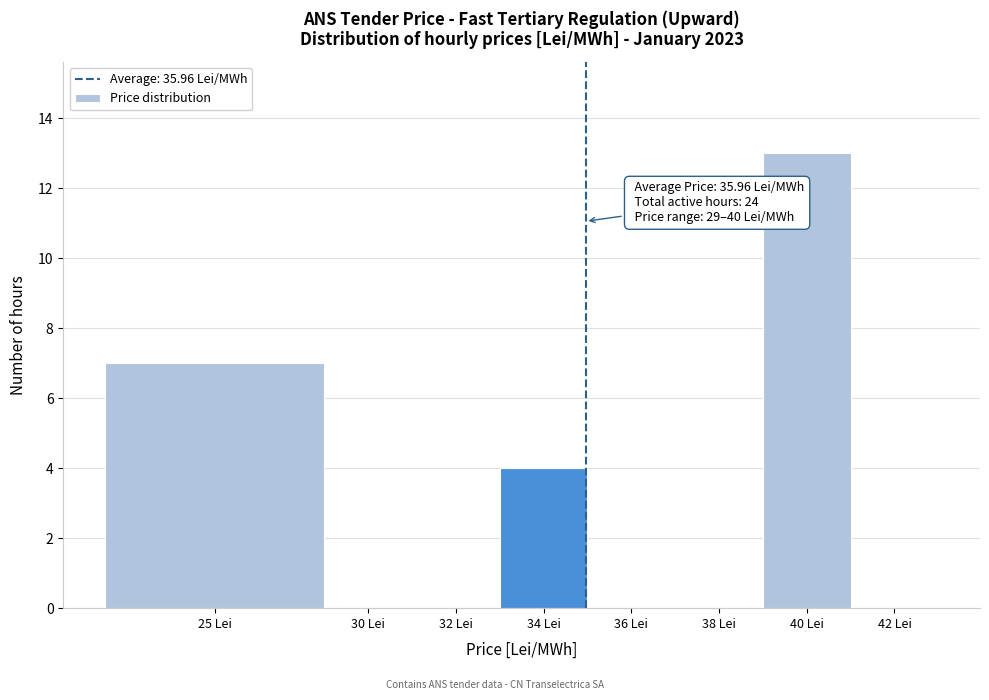

Reading left to right, what are all the values shown in this chart?

25 Lei=7	30 Lei=0	32 Lei=0	34 Lei=4	36 Lei=0	38 Lei=0	40 Lei=13	42 Lei=0